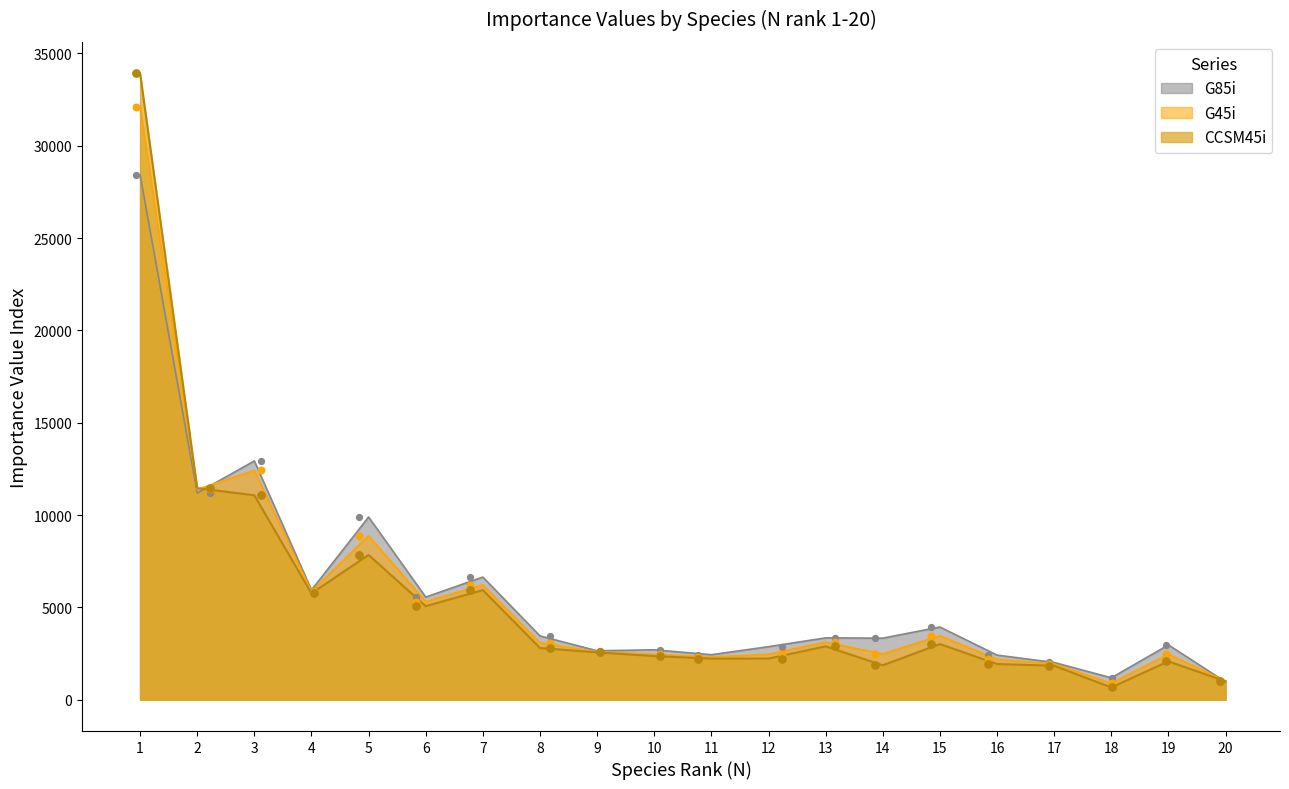

What are all the series names shown in the legend?

CCSM45i, G45i, G85i